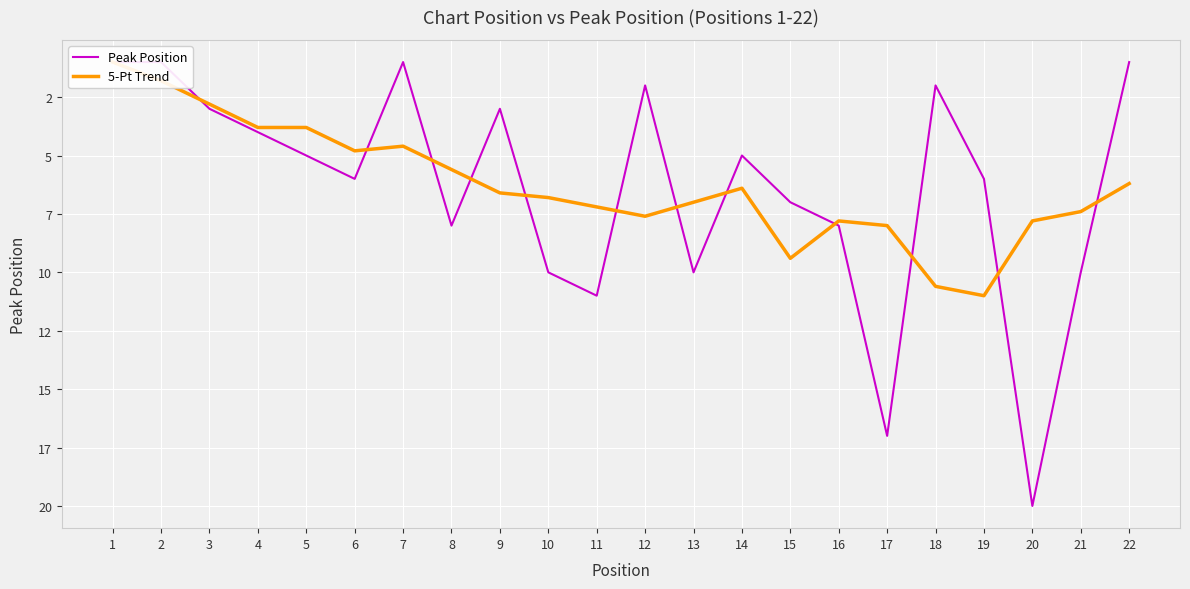

What is the difference between the second highest and minimum values in the 5-Pt Trend series?

9.6